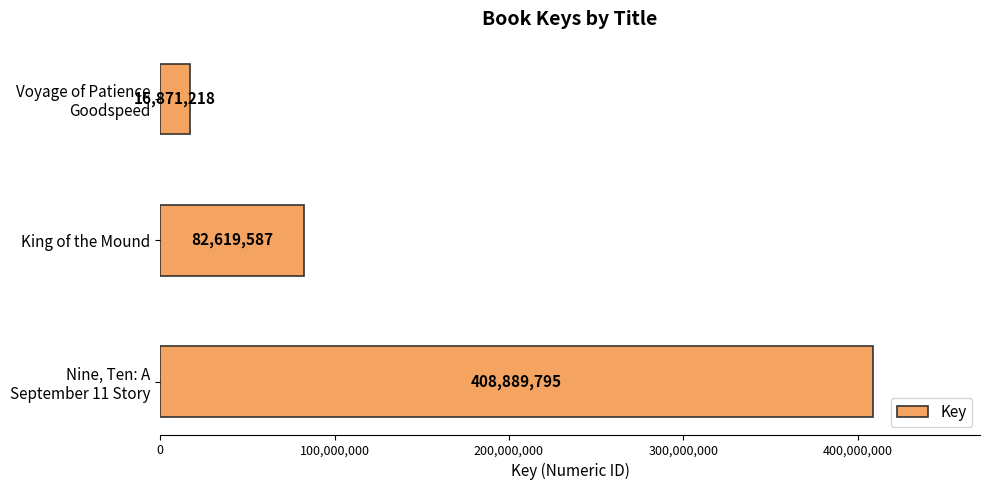

Reading bottom to top, transcribe all the data shown in this chart.

408889795	82619587	16871218